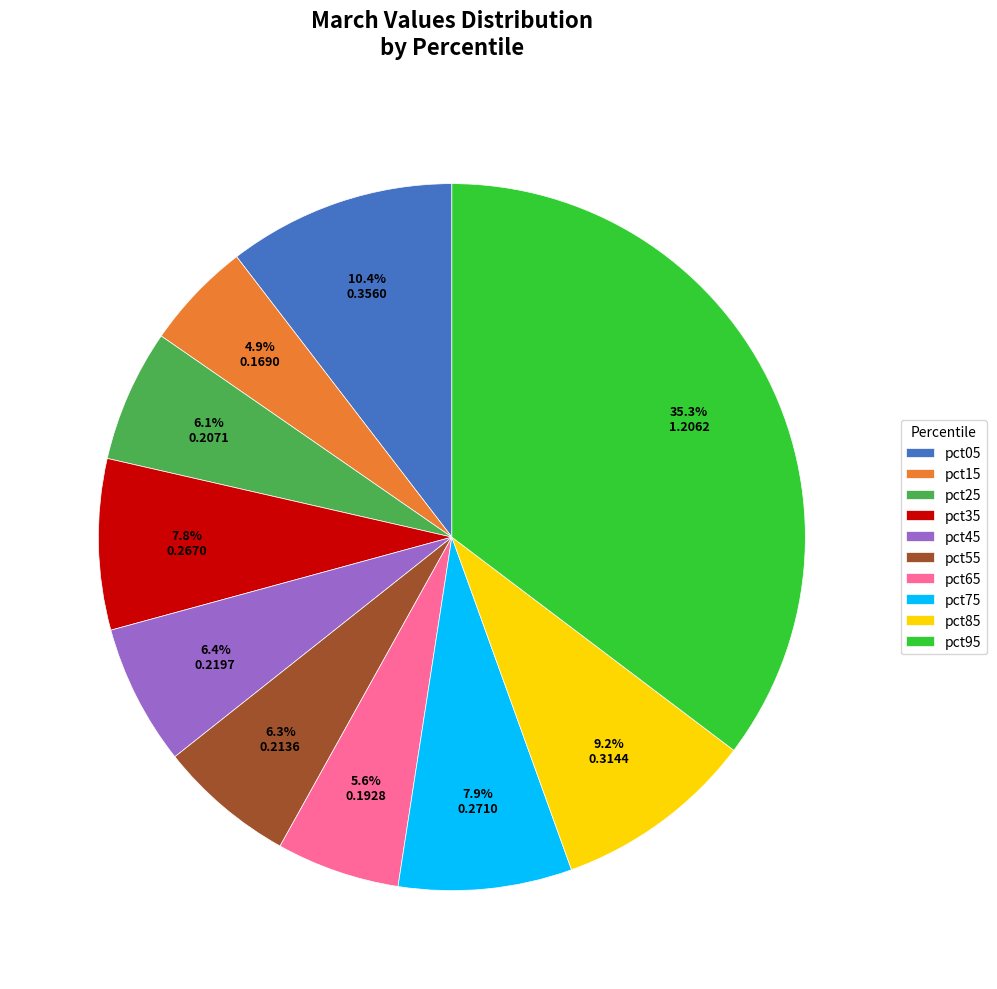

How many slices are in this pie chart?

10